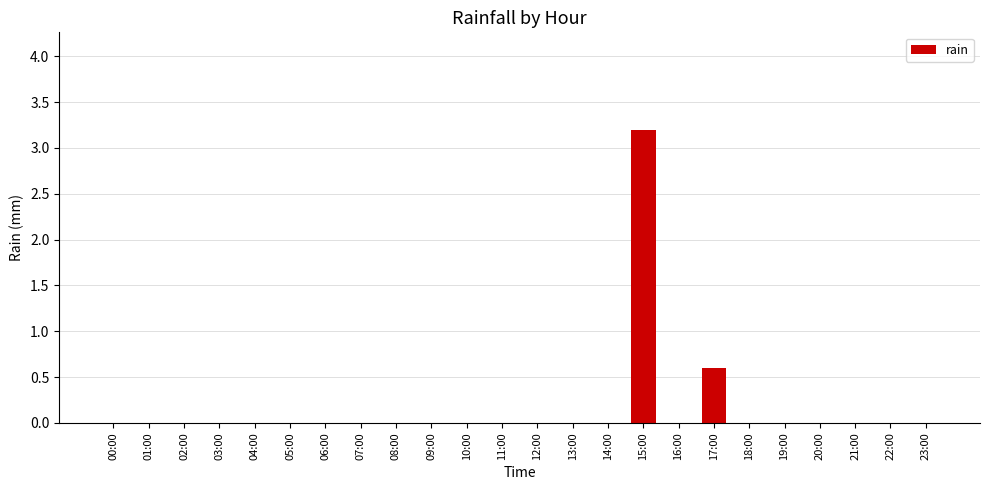

What is the change in value from 03:00 to 15:00?

+3.2